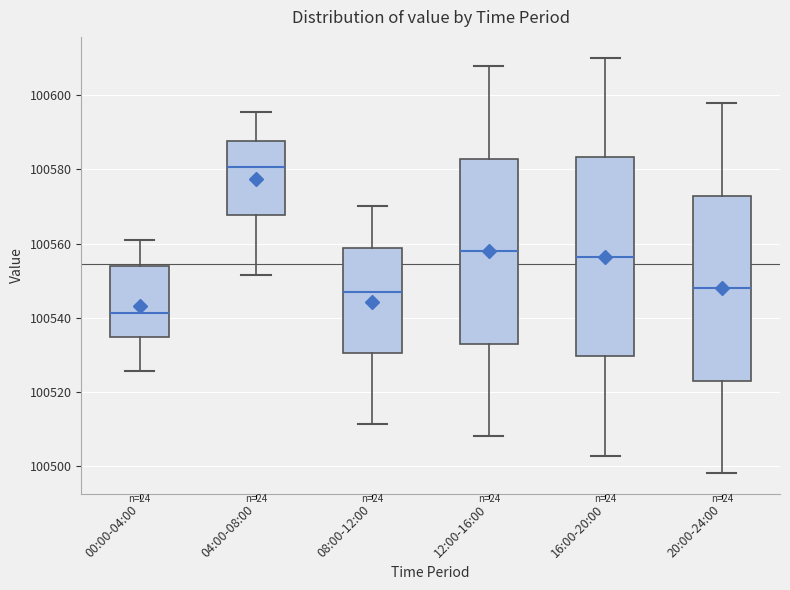

Reading left to right, transcribe this box plot: for each box, give where its median line is, the range the box spans, and where its two whiskers end, as read against the y-axis. The values are not printed on the chart, so give them approximately, as read against the axis.

00:00-04:00: median 100542, box 100534 to 100554, whiskers 100526 to 100560
04:00-08:00: median 100580, box 100568 to 100588, whiskers 100552 to 100596
08:00-12:00: median 100548, box 100530 to 100558, whiskers 100512 to 100570
12:00-16:00: median 100558, box 100534 to 100582, whiskers 100508 to 100608
16:00-20:00: median 100556, box 100530 to 100584, whiskers 100502 to 100610
20:00-24:00: median 100548, box 100524 to 100572, whiskers 100498 to 100598